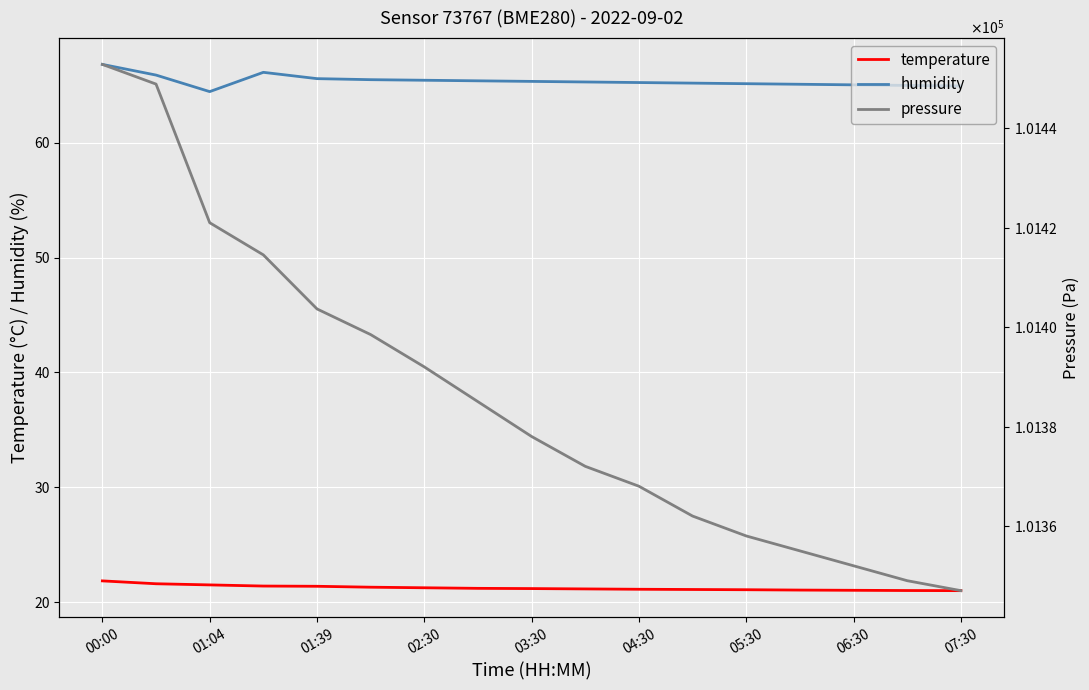

How many lines are shown in the chart?

3